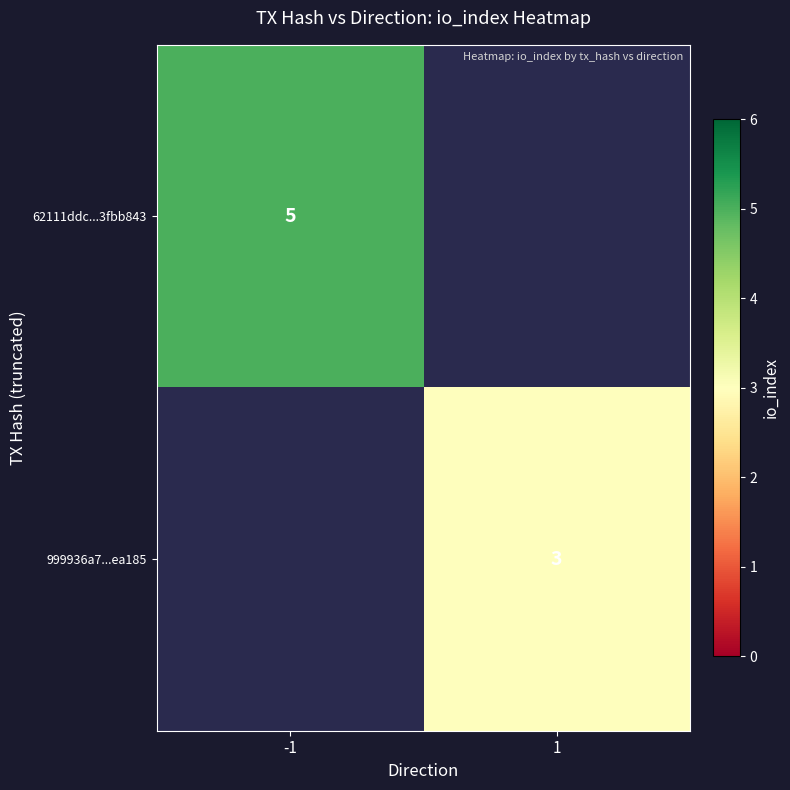

Rank the categories by 999936a7...ea185 value from highest to lowest.

-1, 1